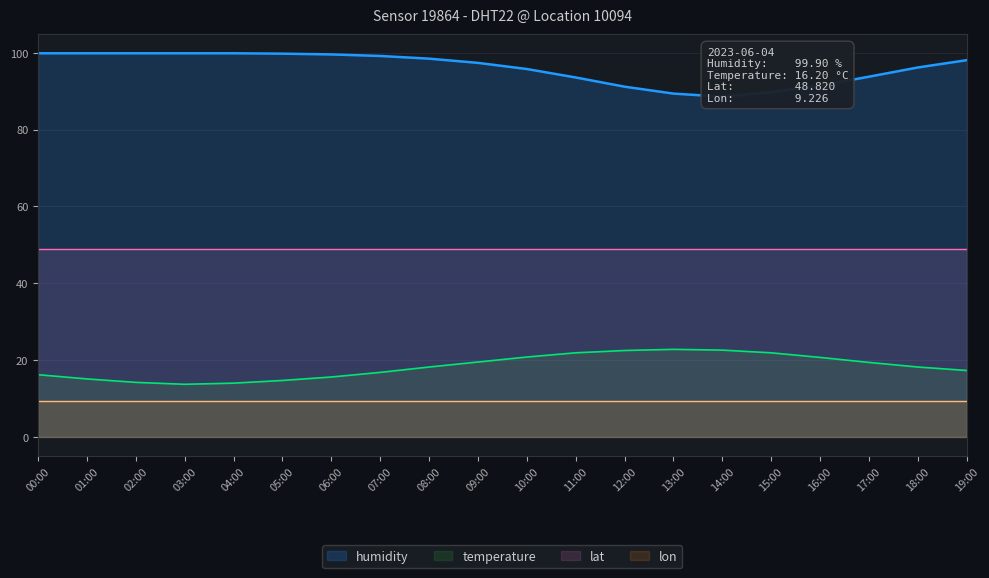

What is the maximum value shown in the chart?

99.9